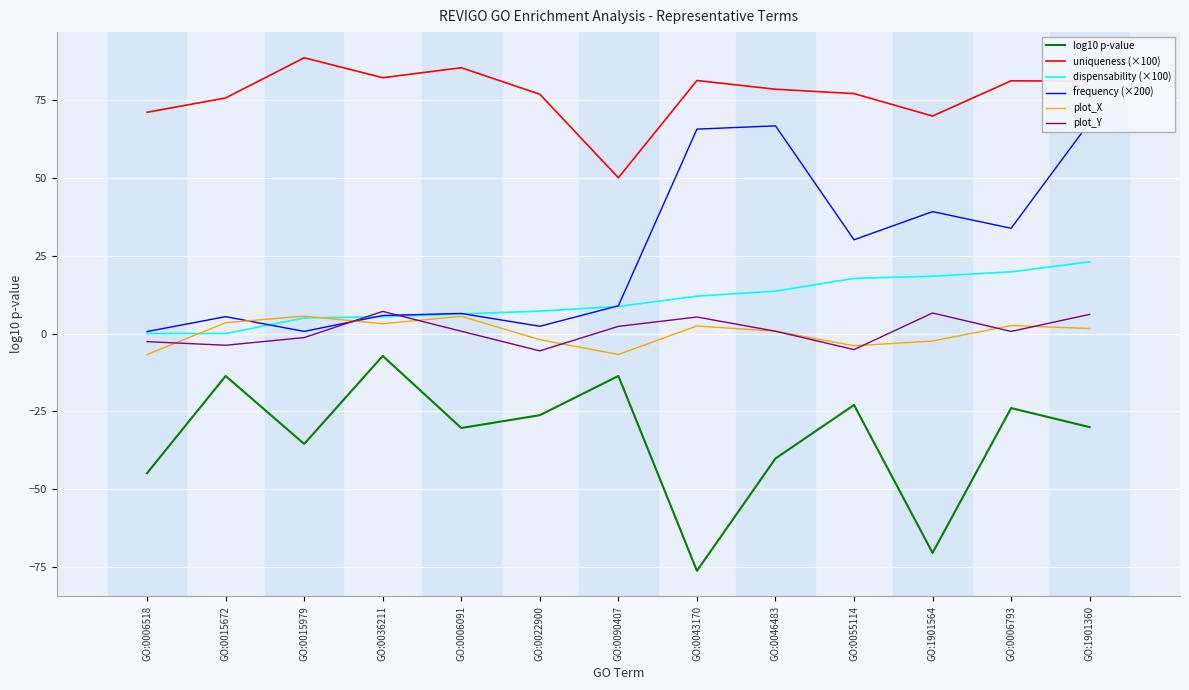

Is it true that dispensability (×100) equals 19.8 at GO:0006793?

True